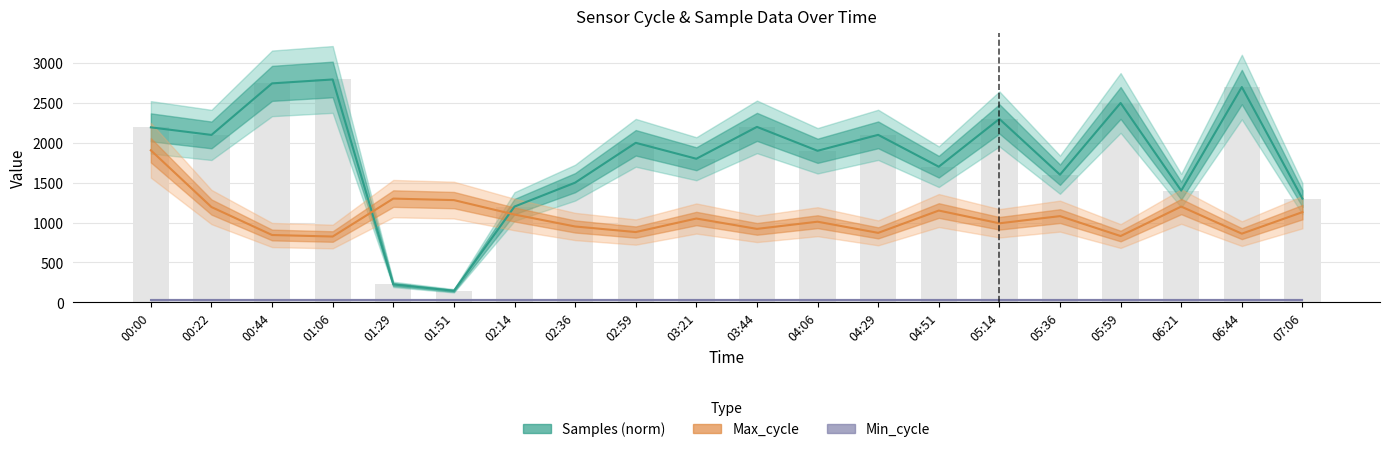

Reading left to right, extract all data points from this chart.

Samples (norm): 00:00=2194	00:22=2099	00:44=2746	01:06=2795	01:29=223	01:51=143	02:14=1200	02:36=1500	02:59=2000	03:21=1800	03:44=2200	04:06=1900	04:29=2100	04:51=1700	05:14=2300	05:36=1600	05:59=2500	06:21=1400	06:44=2700	07:06=1300
Max_cycle: 00:00=1906	00:22=1194	00:44=843	01:06=824	01:29=1300	01:51=1281	02:14=1100	02:36=950	02:59=880	03:21=1050	03:44=920	04:06=1010	04:29=870	04:51=1150	05:14=990	05:36=1080	05:59=830	06:21=1200	06:44=860	07:06=1130
Min_cycle: 00:00=28	00:22=28	00:44=28	01:06=28	01:29=28	01:51=28	02:14=28	02:36=28	02:59=28	03:21=28	03:44=28	04:06=28	04:29=28	04:51=28	05:14=28	05:36=28	05:59=28	06:21=28	06:44=28	07:06=28